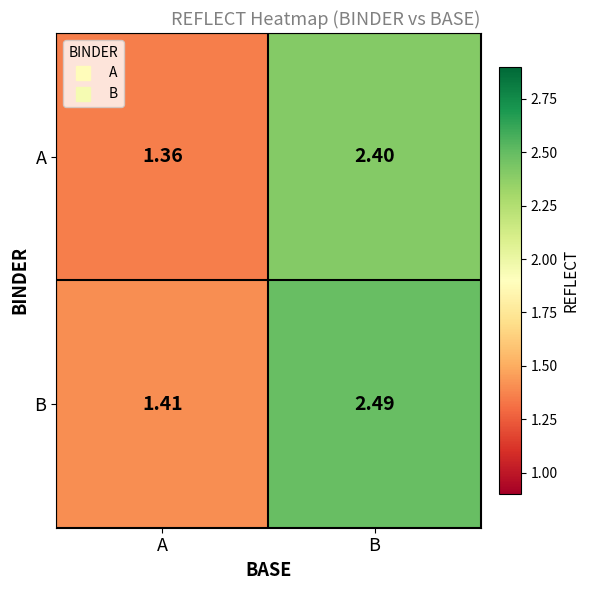

Where does the B series first go above 2?

B